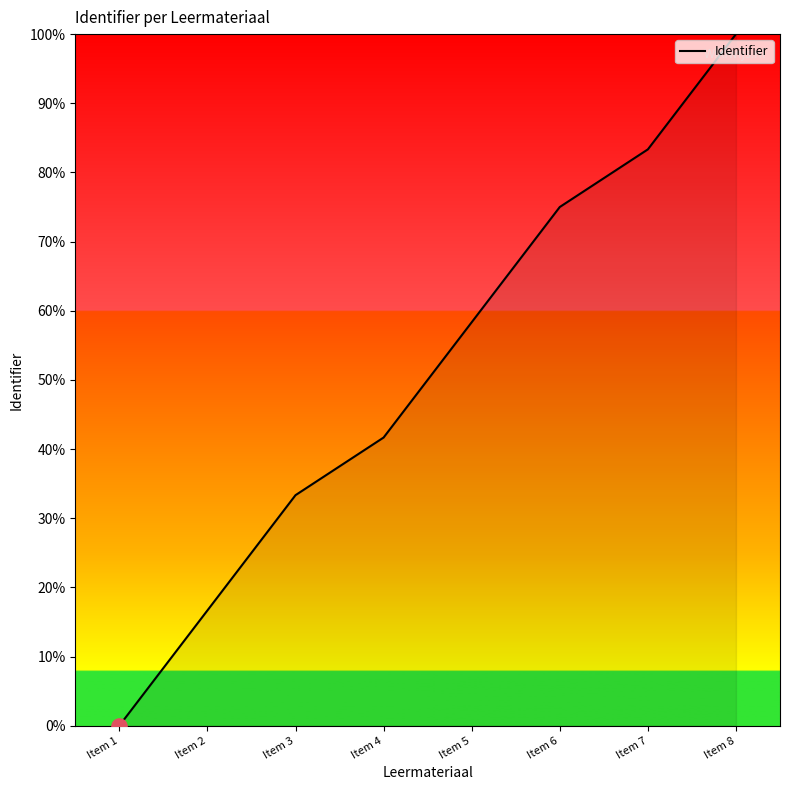

Between Item 3 and Item 4, which is larger?

Item 4